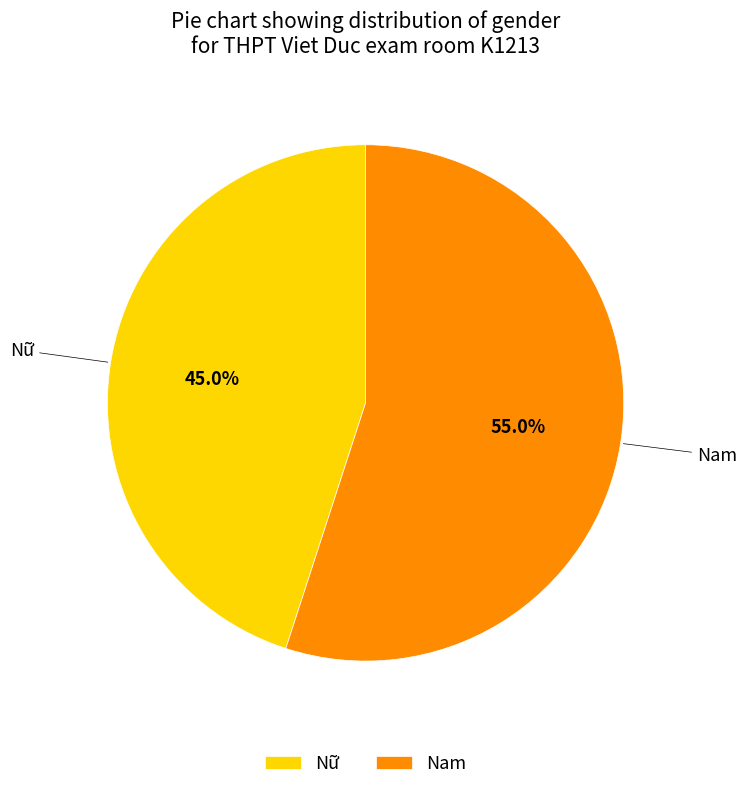

Does Nữ represent more than half of the total?

No